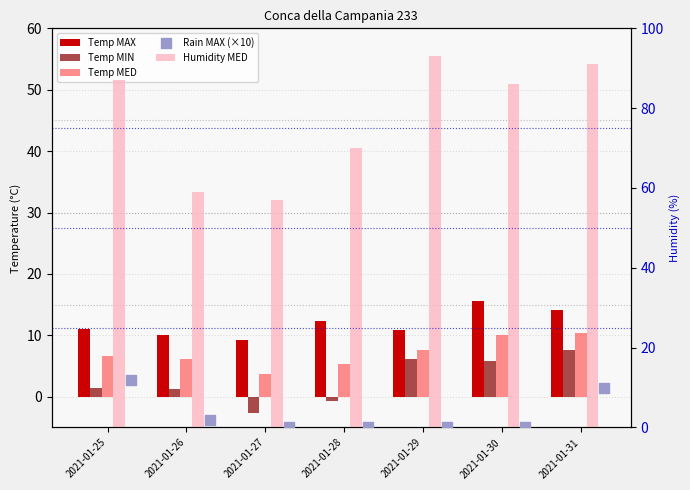

What are all the series names shown in the legend?

Temp MAX, Temp MIN, Temp MED, Humidity MED, Rain MAX (×10)